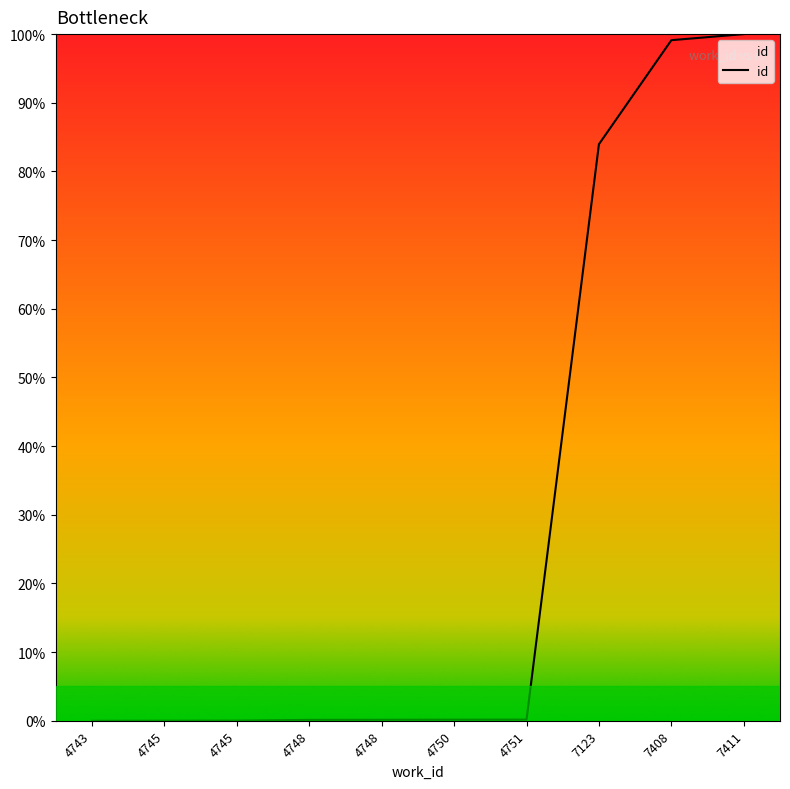

What is the difference between the second highest and minimum values?

99.1